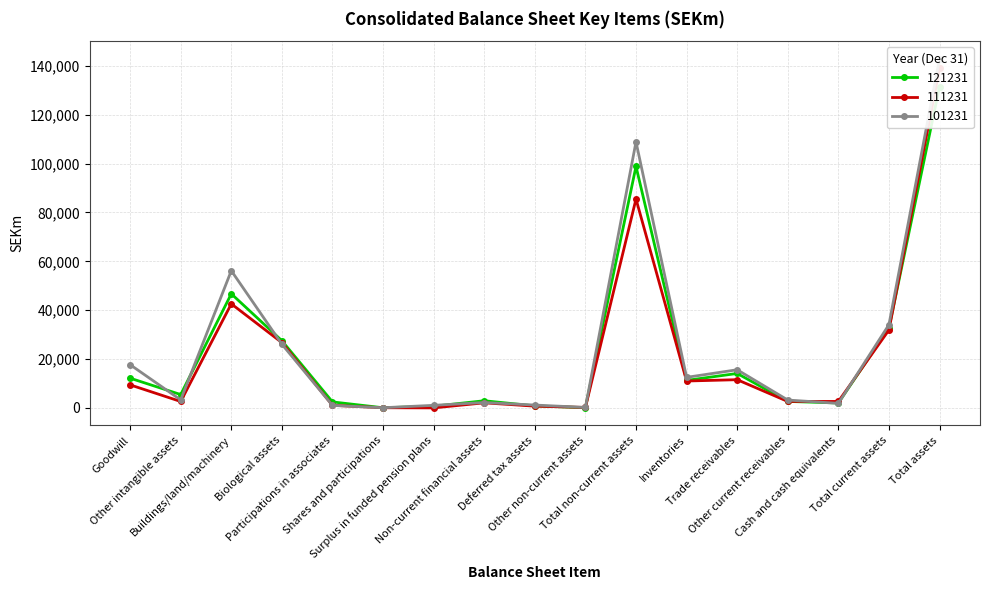

True or false: 101231 has more than 1 interior local peaks.

True